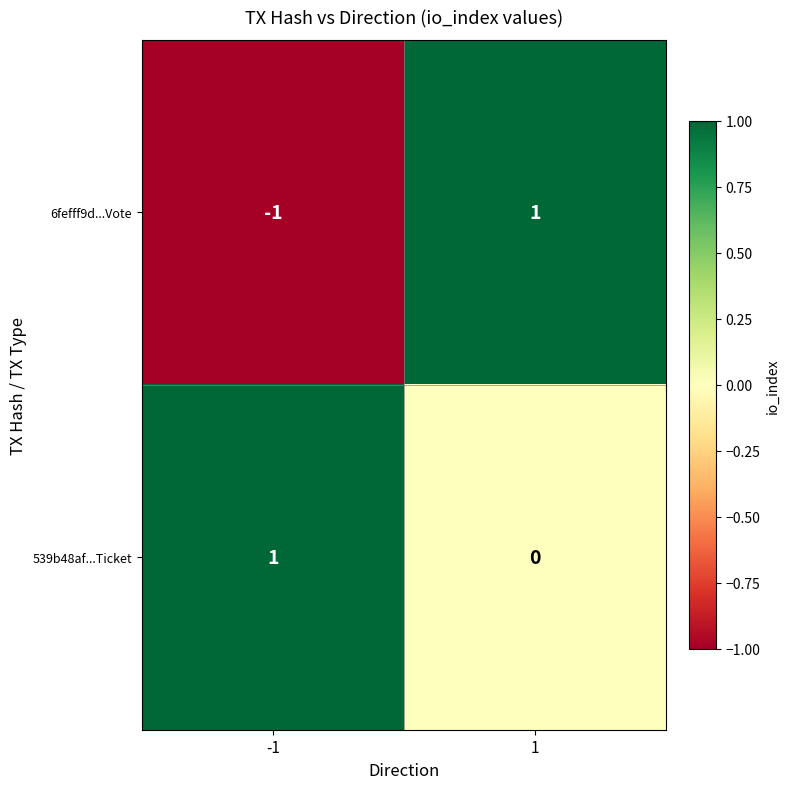

Which series has the largest total across all categories?

539b48af...Ticket